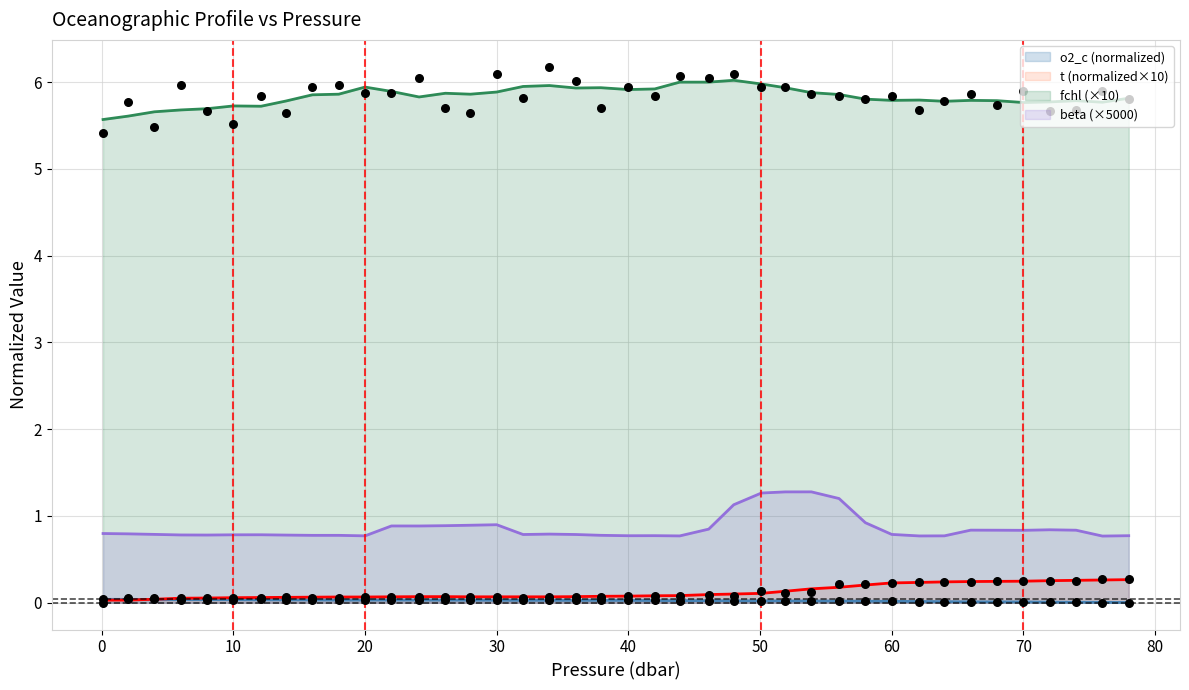

Which series has the largest total across all categories?

fchl